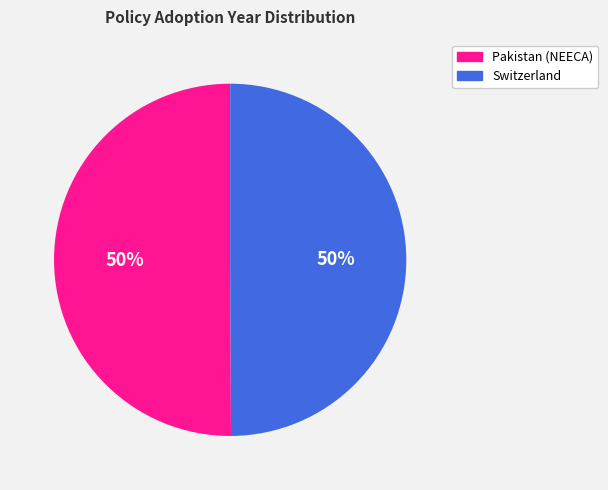

To the nearest percent, what is the average slice percentage?

50%